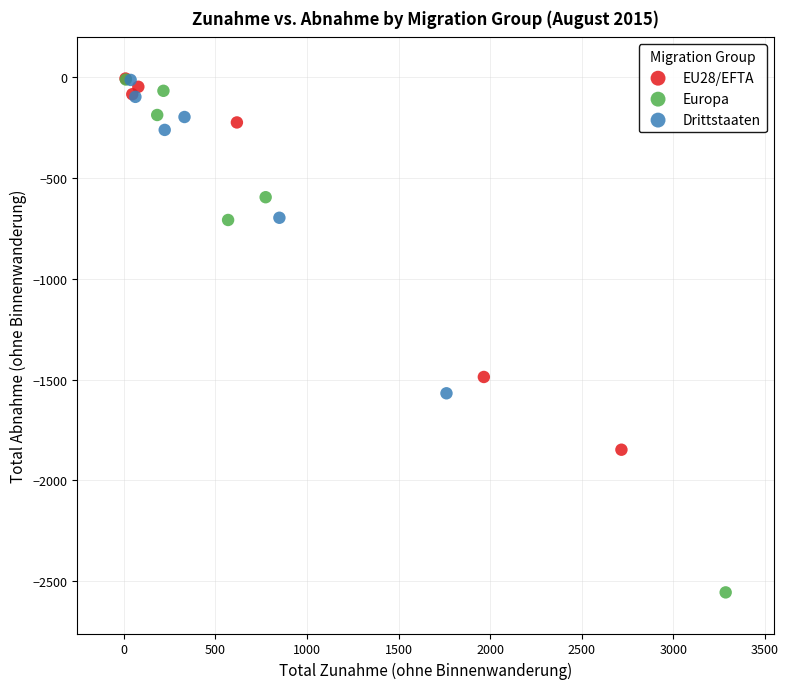

Which series has the largest Y range (max minus min)?

Europa